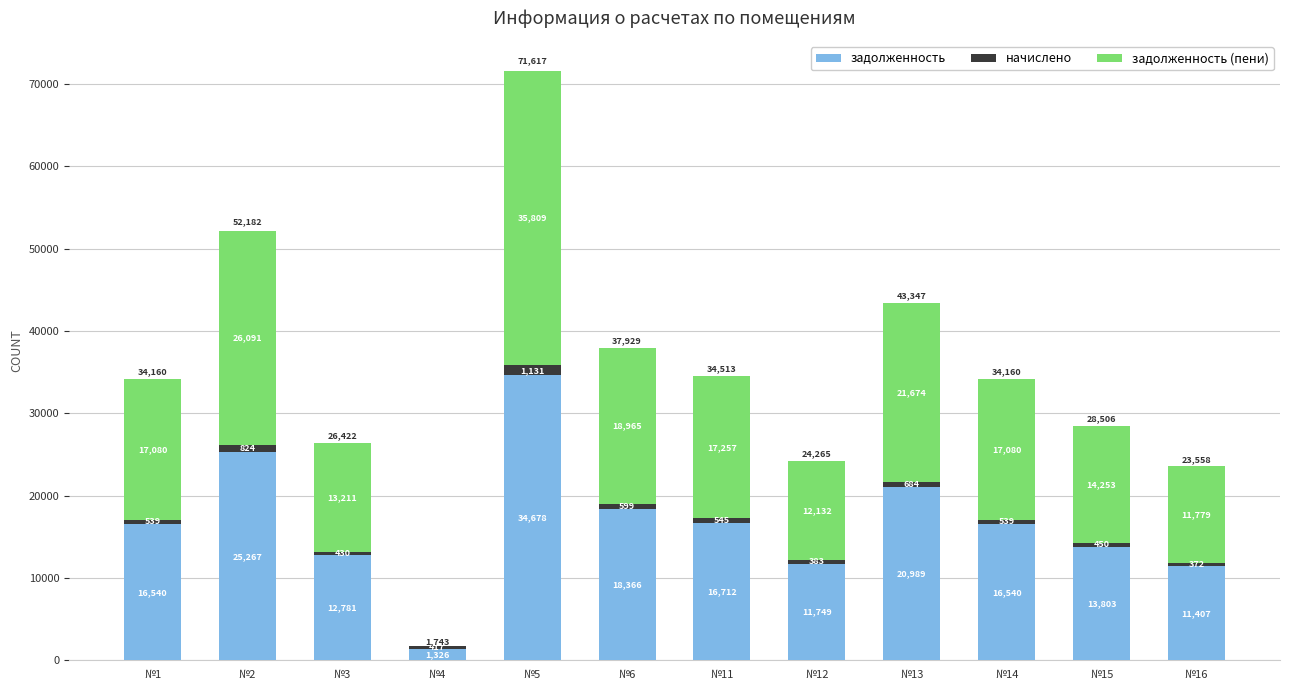

The задолженность series shows 37303.0 at №13. True or false?

False